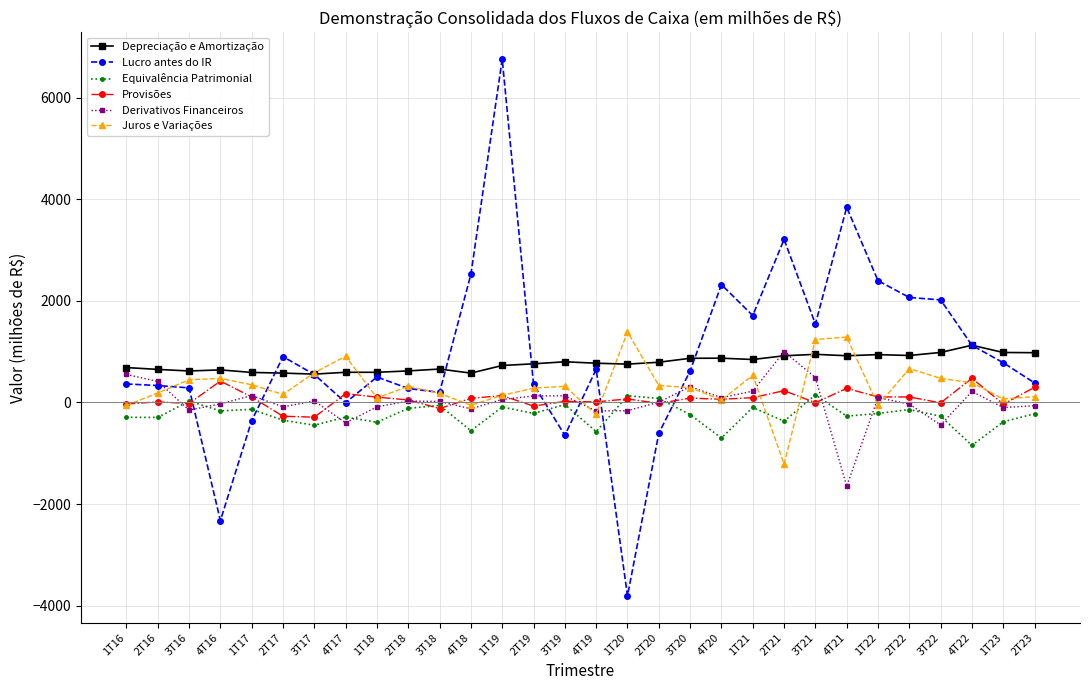

How many values in the Derivativos Financeiros series are below 28?

15